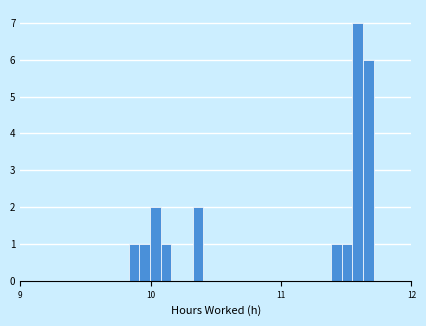

Around what value on the x-axis is the tallest bar? Give the approximate position of its centre, as read against the axis.

11.6